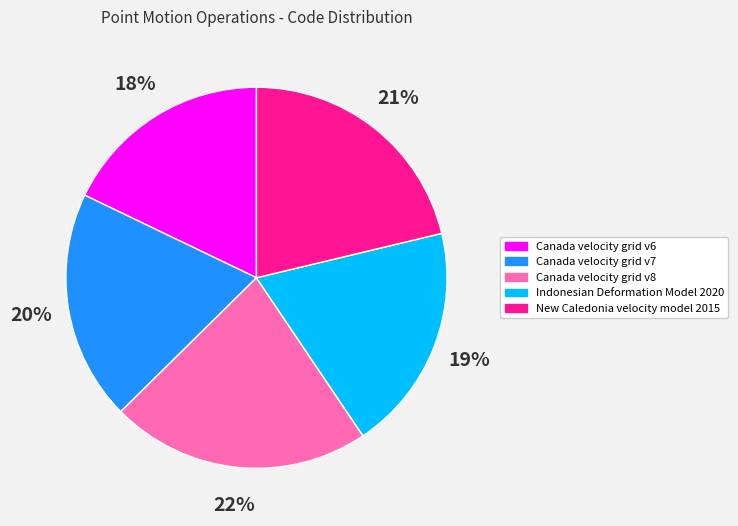

Count the number of slices in the pie.

5